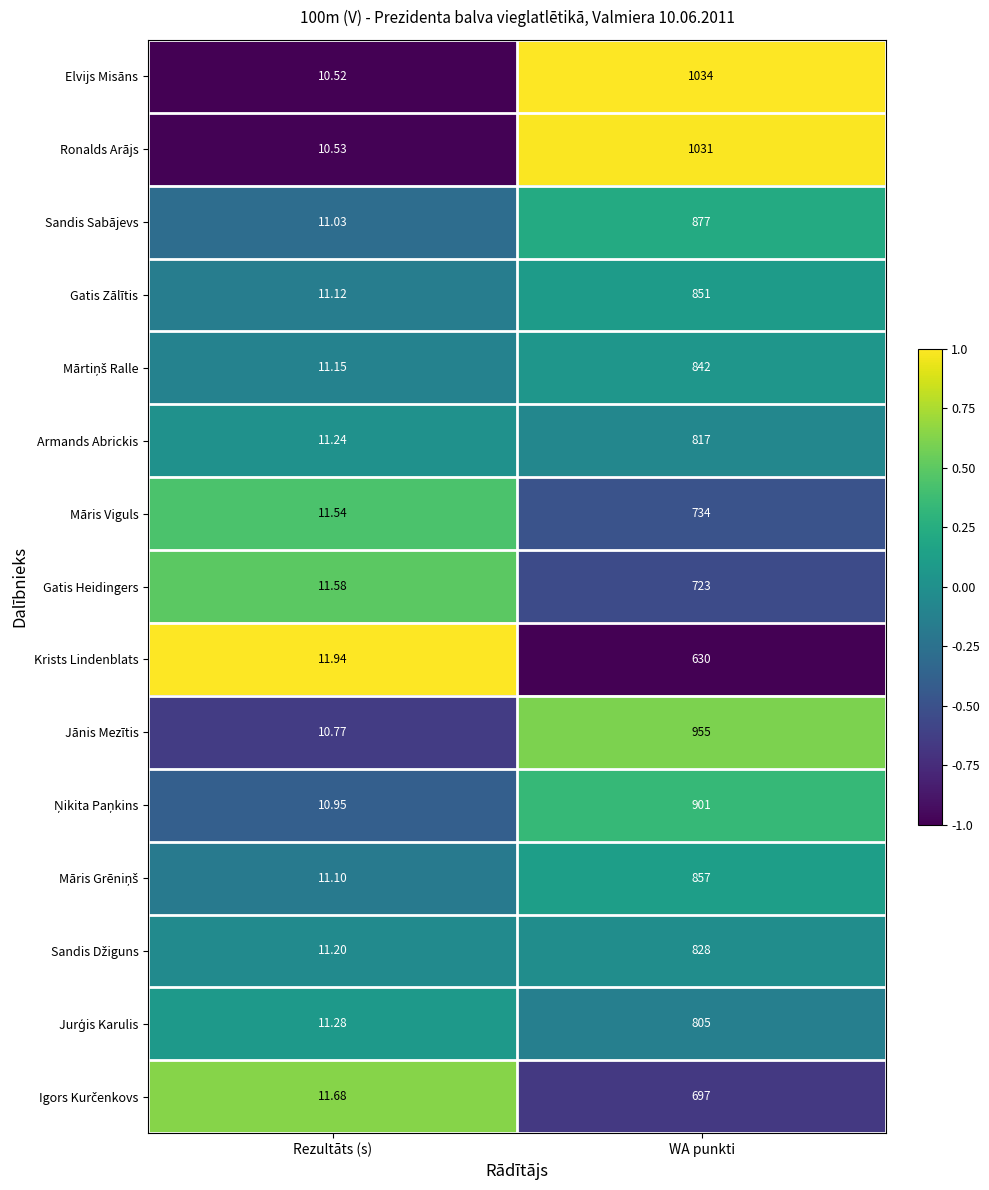

Rank the categories by Gatis Zālītis value from highest to lowest.

WA punkti, Rezultāts (s)